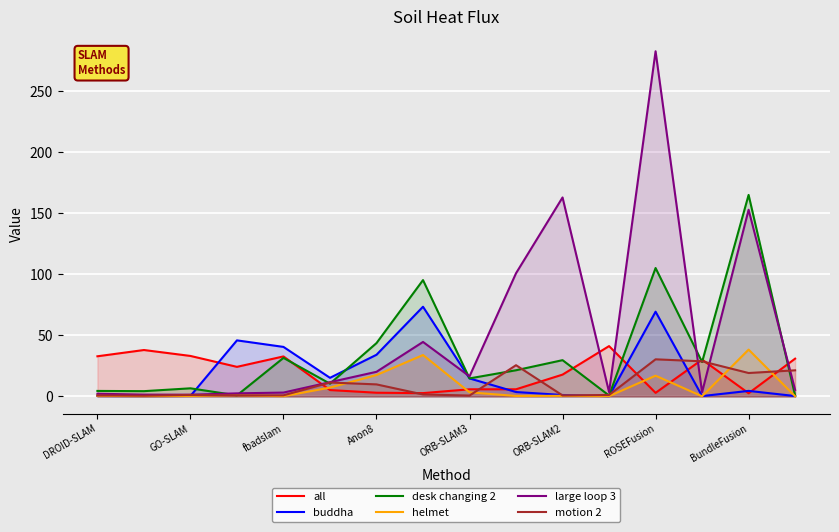

At which label does motion 2 first exceed 1?

GO-SLAM